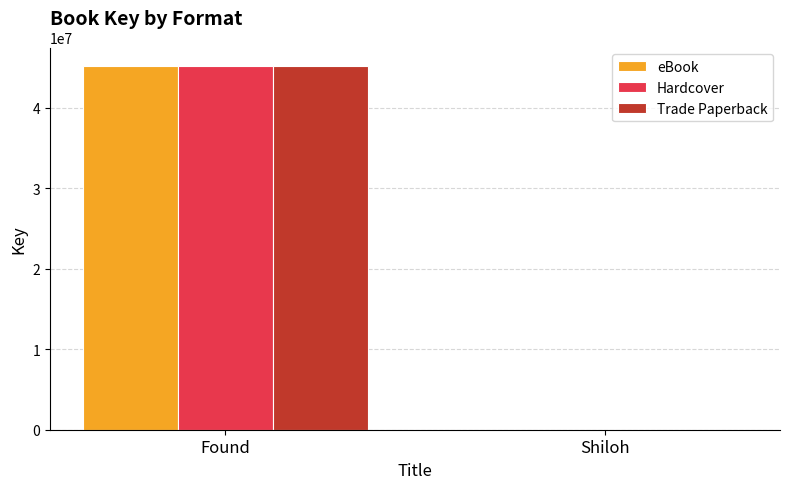

What is the maximum value for Hardcover?

45253495